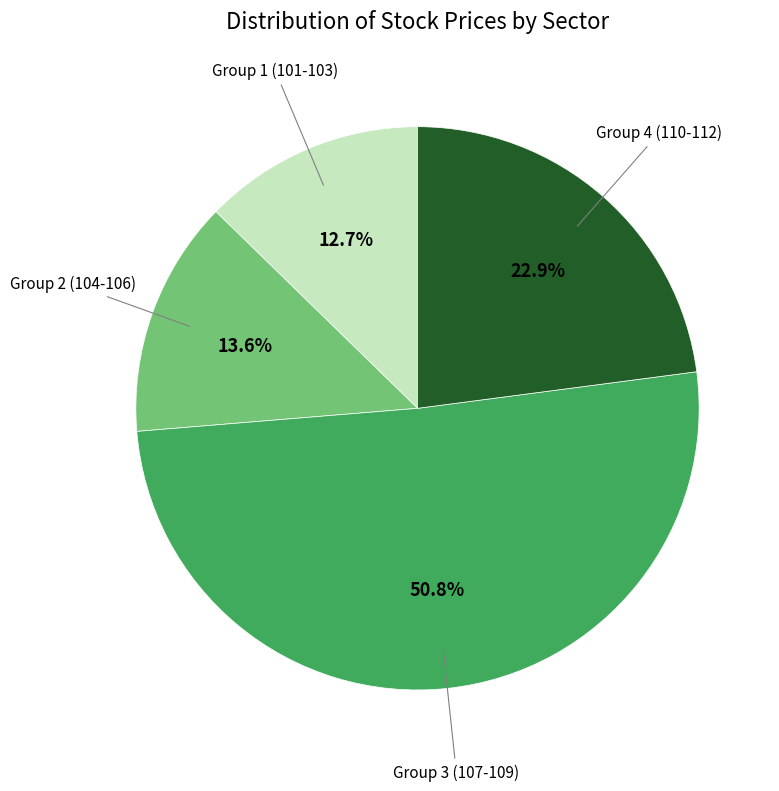

To the nearest percent, what is the average slice percentage?

25%